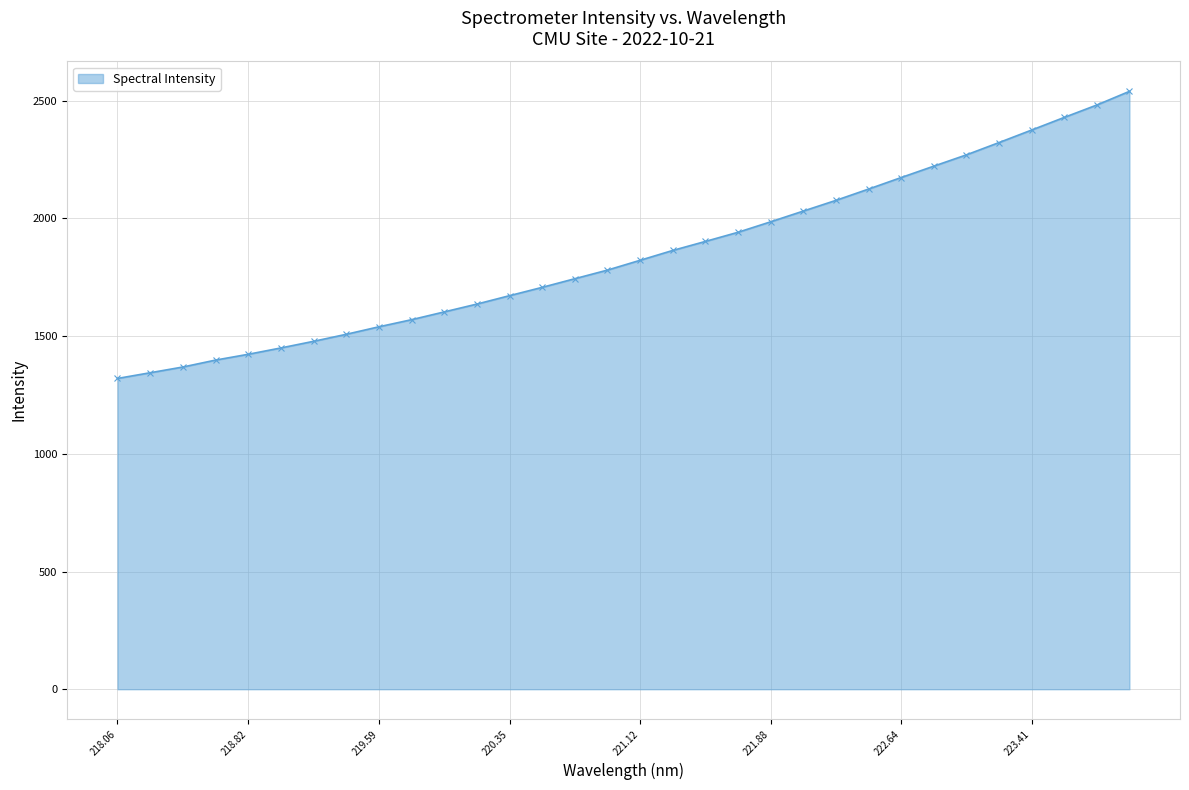

What is the average value?

1846.8